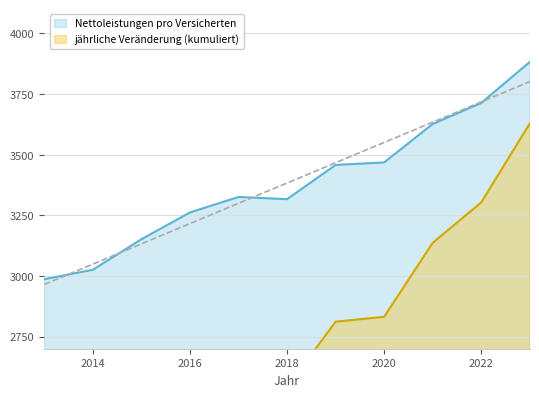

Rank the categories by value from lowest to highest.

2013, 2014, 2015, 2016, 2018, 2017, 2019, 2020, 2021, 2022, 2023